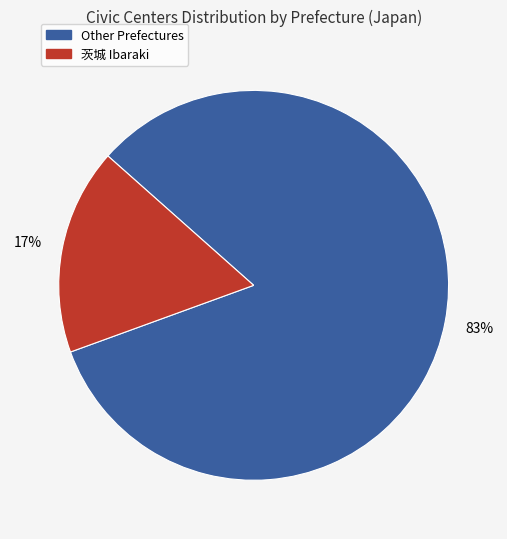

How many slices are in this pie chart?

2